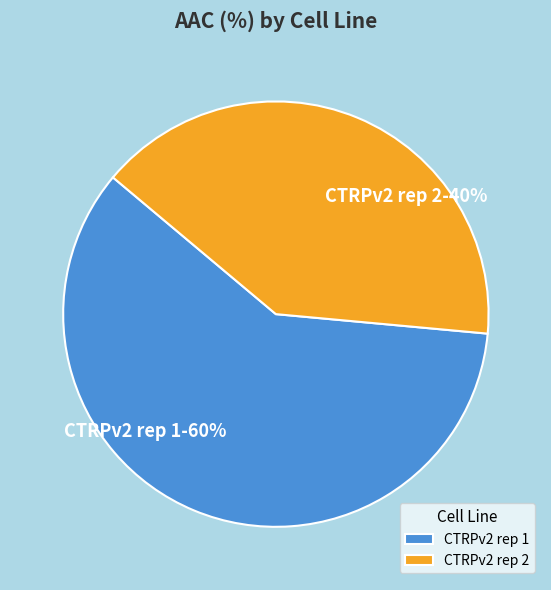

To the nearest percent, what portion does CTRPv2 rep 1 represent?

60%